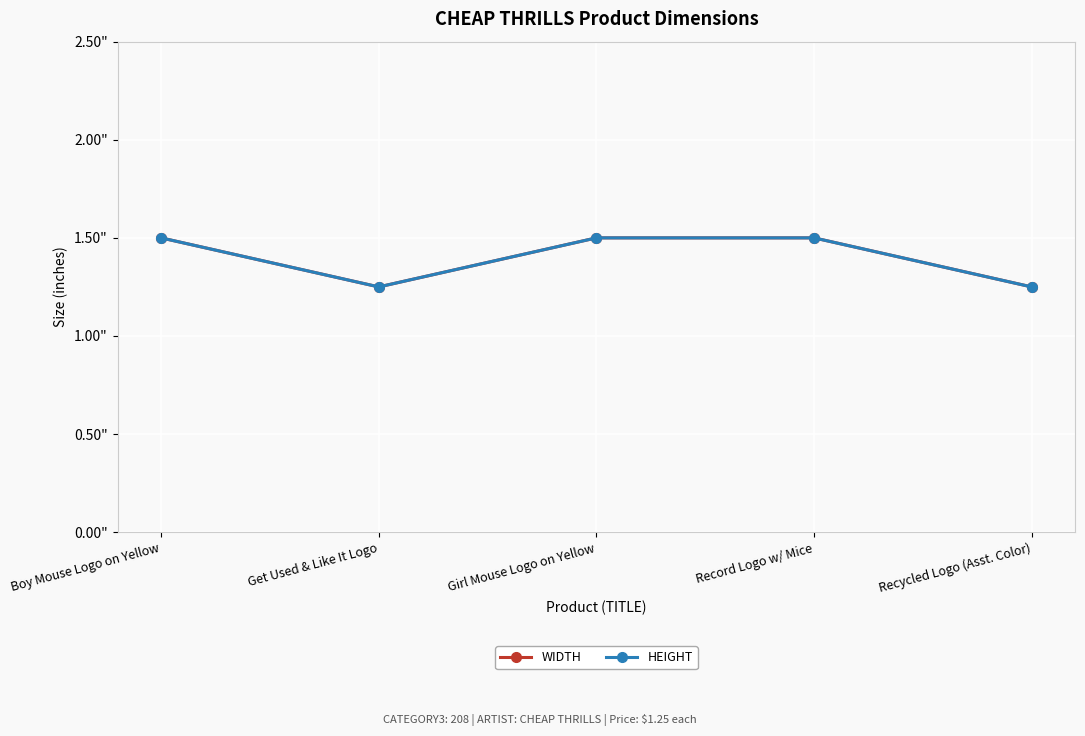

At which label does HEIGHT reach its minimum?

Get Used & Like It Logo